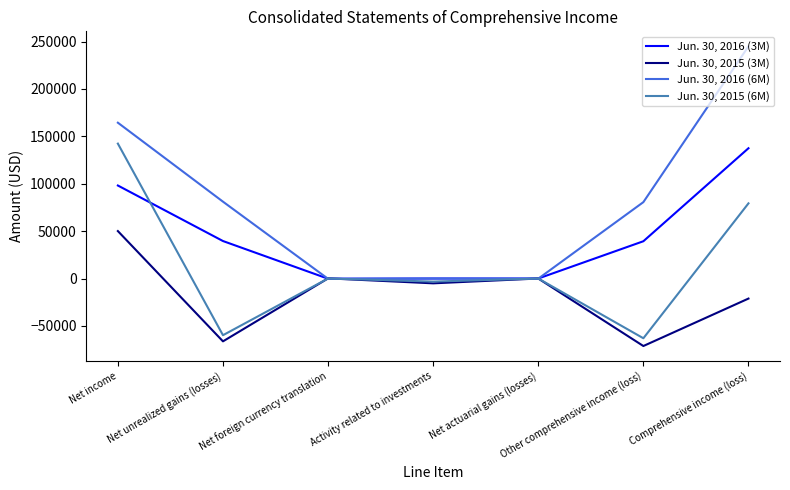

Which series has the largest total across all categories?

Jun. 30, 2016 (6M)